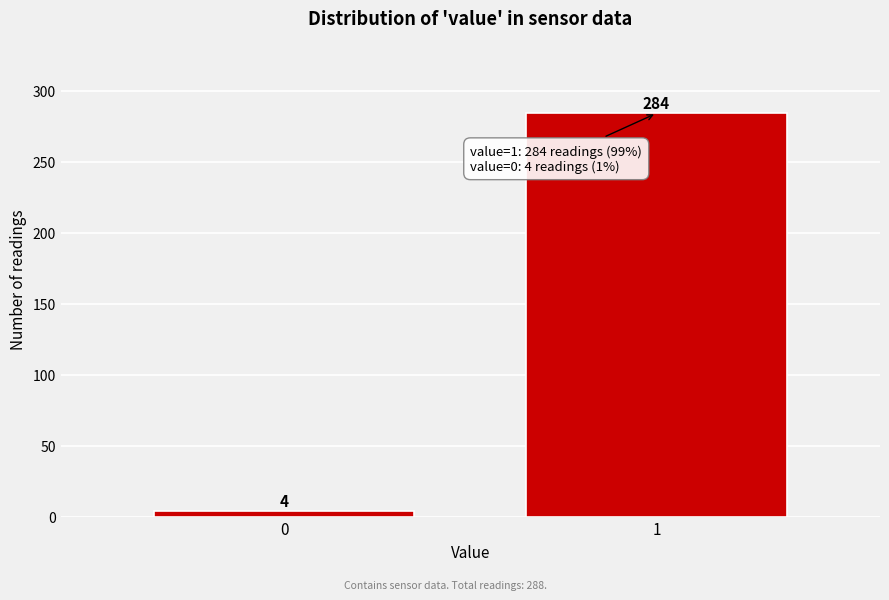

Reading left to right, transcribe all the data shown in this chart.

4	284